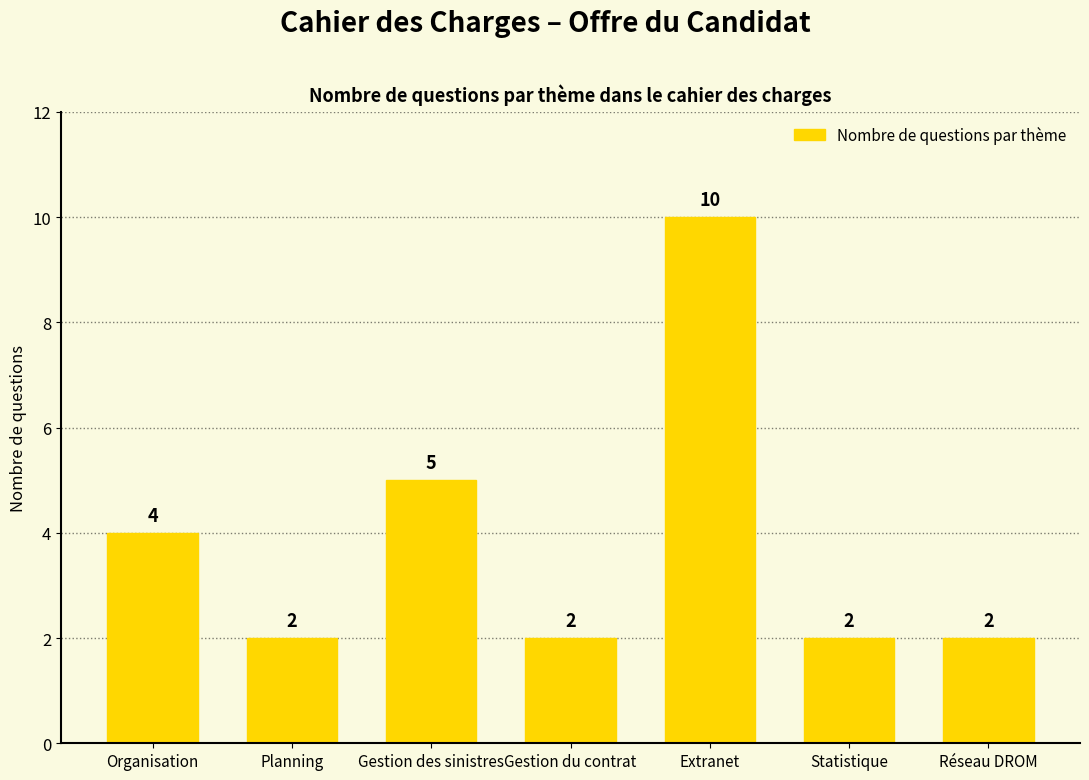

Reading left to right, list all the values displayed in this chart.

Organisation=4	Planning=2	Gestion des sinistres=5	Gestion du contrat=2	Extranet=10	Statistique=2	Réseau DROM=2